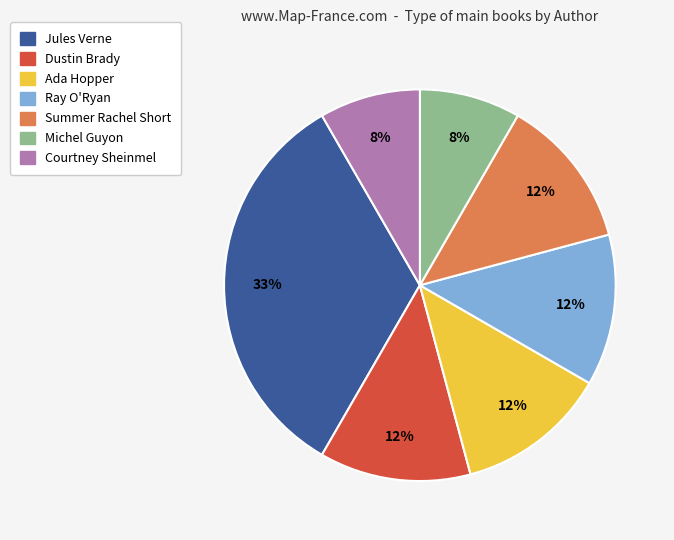

Does Summer Rachel Short represent more than half of the total?

No